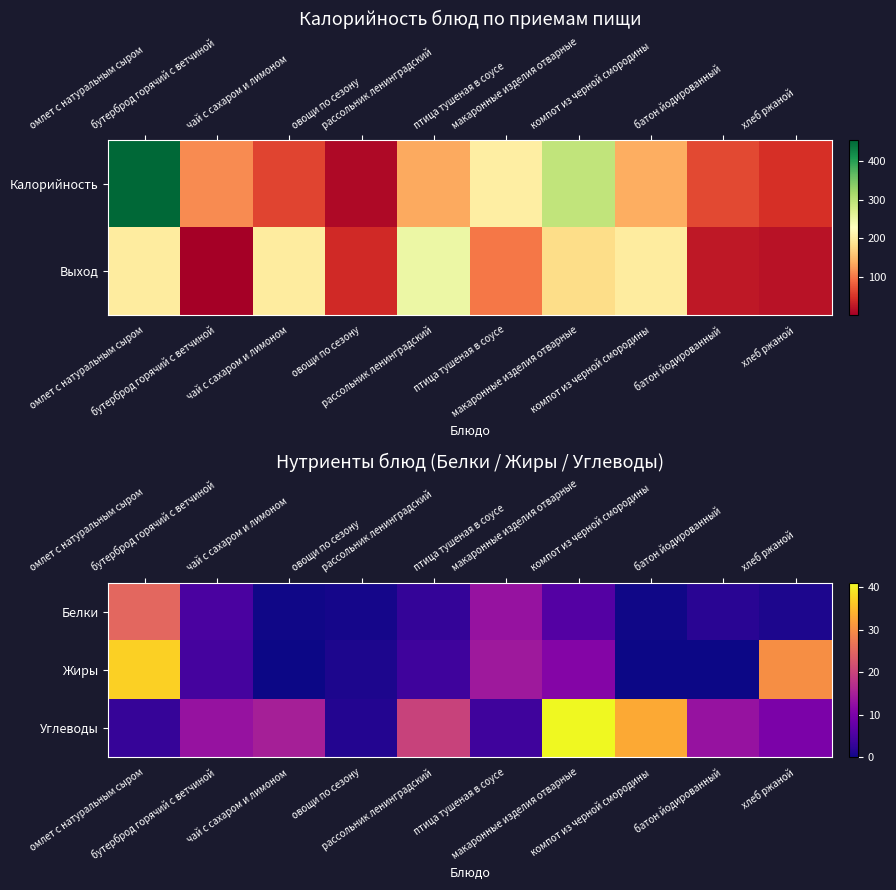

Is it true that Углеводы equals 13.0 at батон йодированный?

True